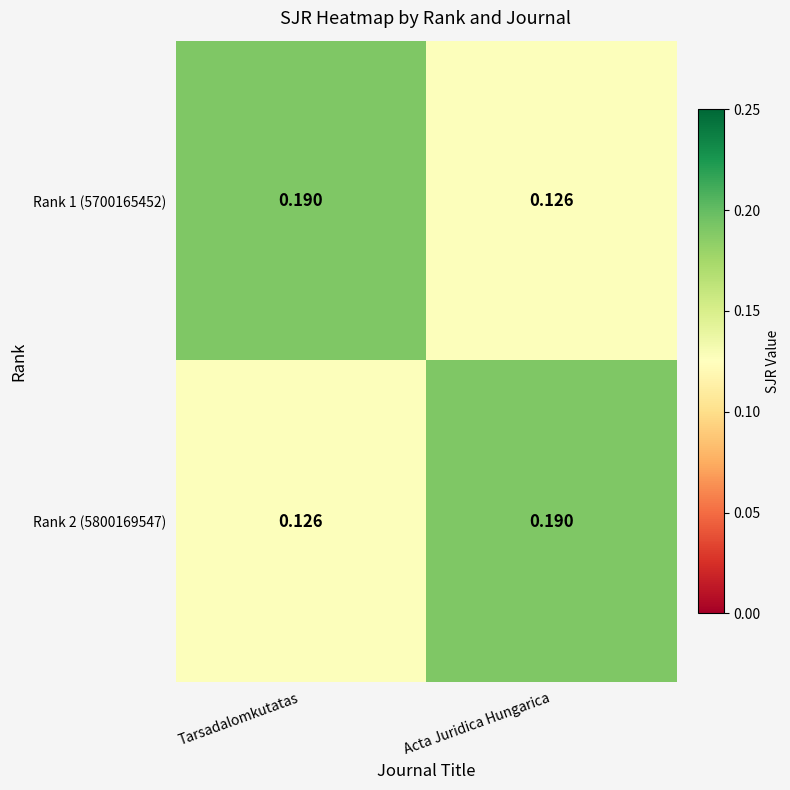

Which category has the highest value in the Rank 2 (5800169547) series?

Acta Juridica Hungarica